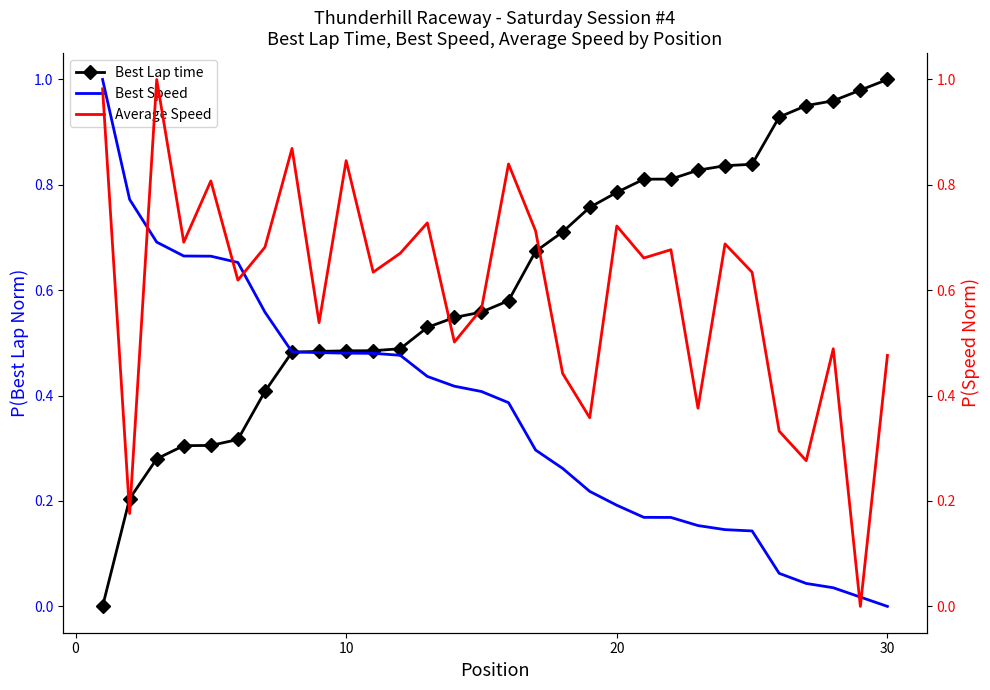

Between 0 and 9, which is larger?

9